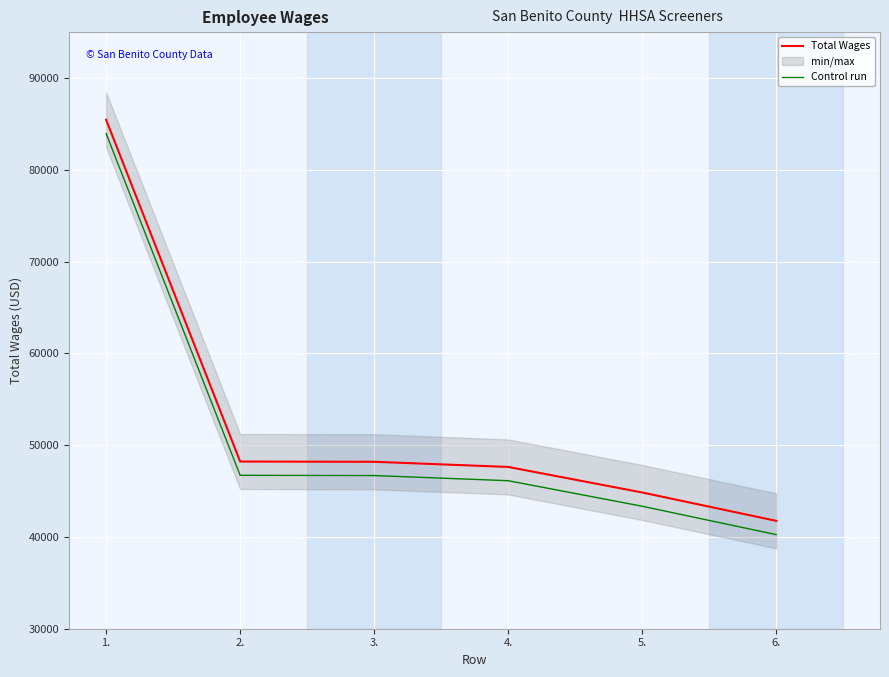

The Control run series shows 83930 at 1.. True or false?

True